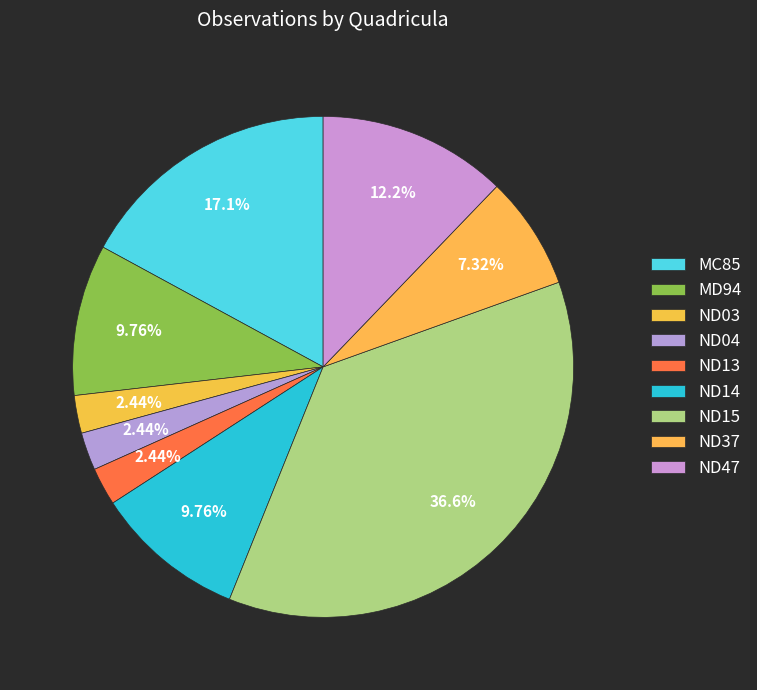

True or false: ND13 accounts for 14% of the total.

False